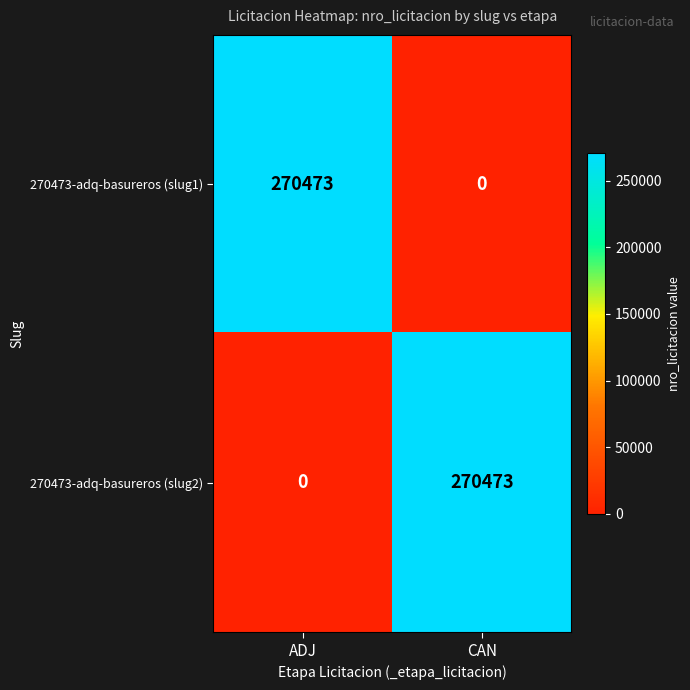

What is the difference between the maximum and minimum values in the 270473-adq-basureros (slug2) series?

270473